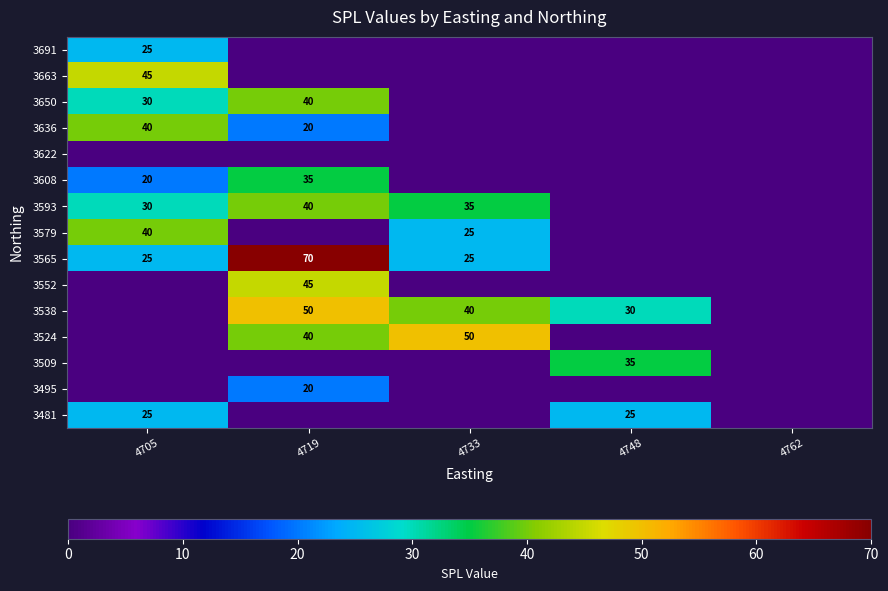

Is it true that 3593 equals 27 at 4719?

False